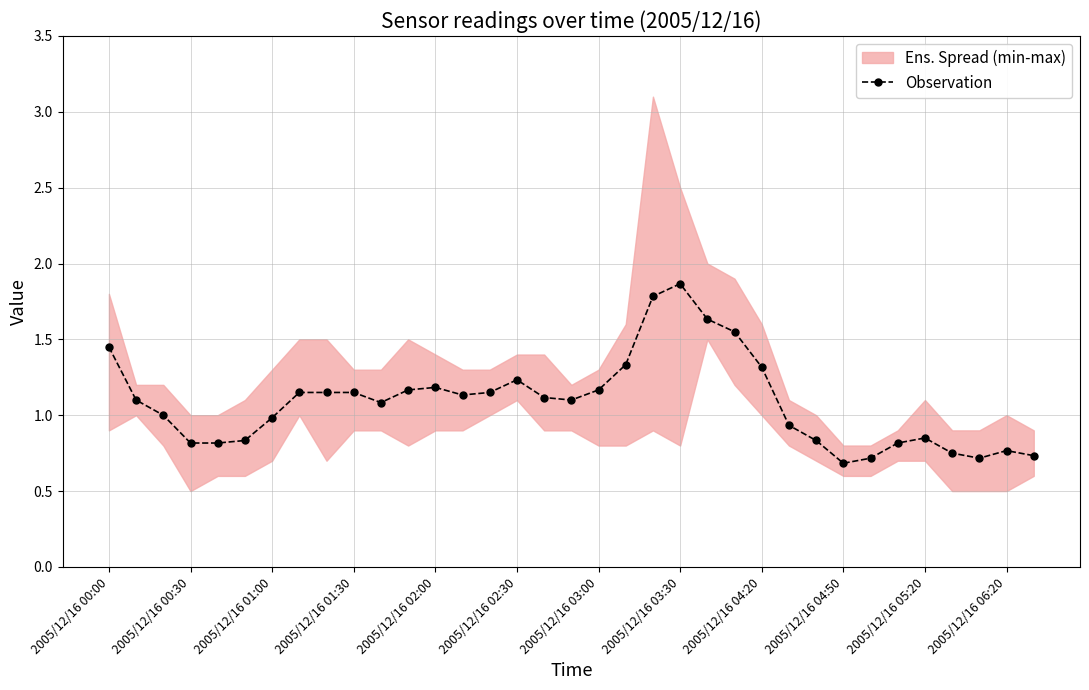

The Observation series shows 0.8 at 2005/12/16 06:20. True or false?

True